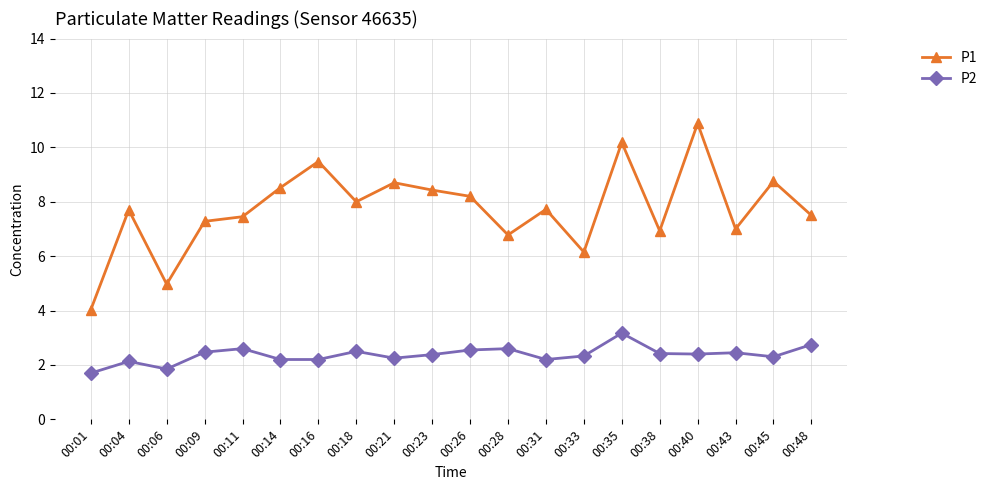

Which series has the largest total across all categories?

P1